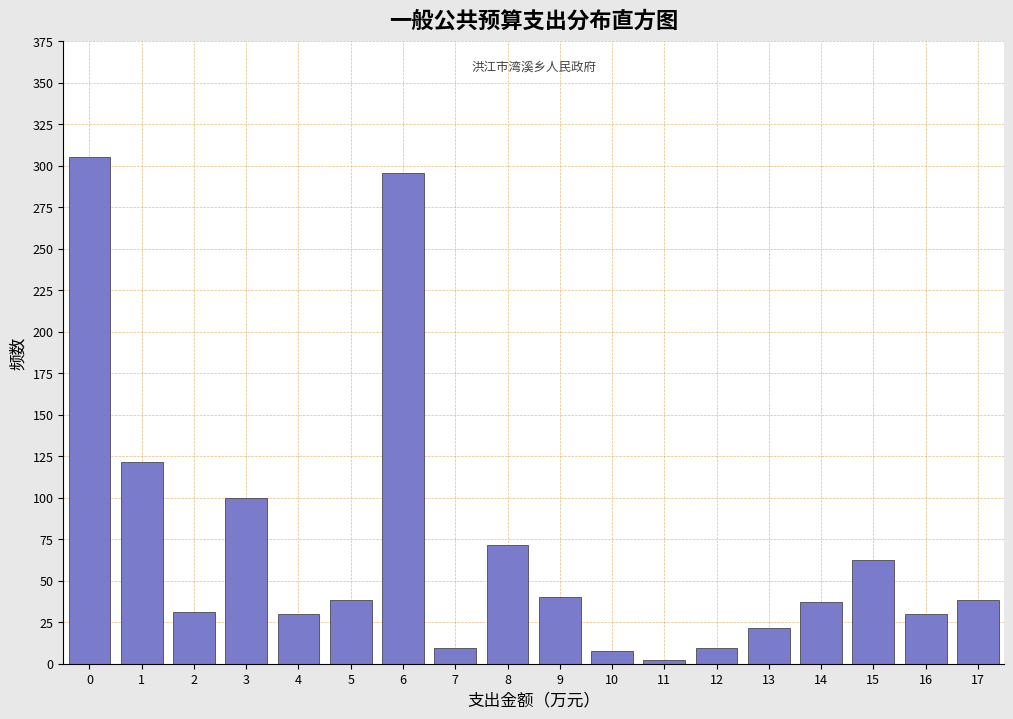

True or false: the data shows 38.5 at 17.

True